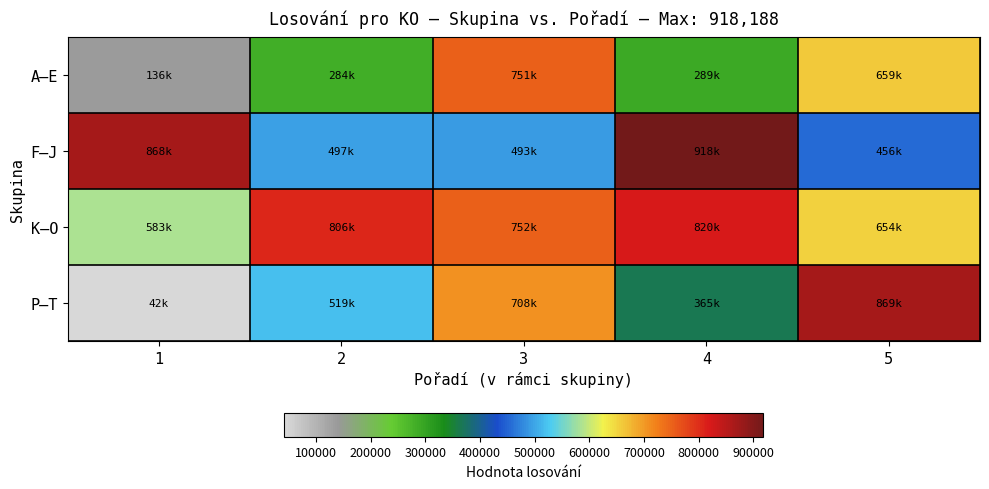

Rank the series at 5 from lowest to highest value.

F–J, K–O, A–E, P–T